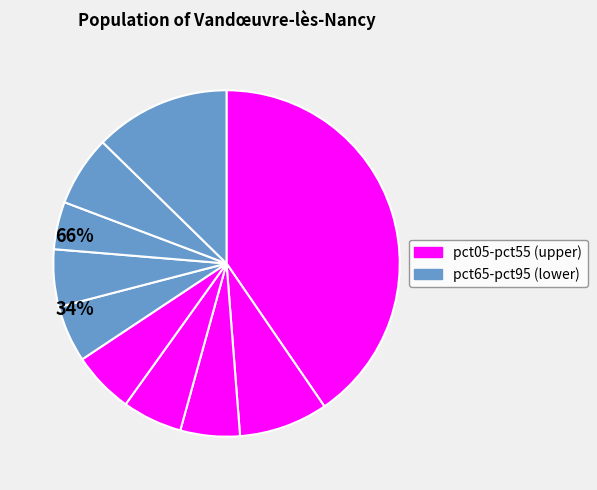

Is there any slice that represents more than half of the pie?

No